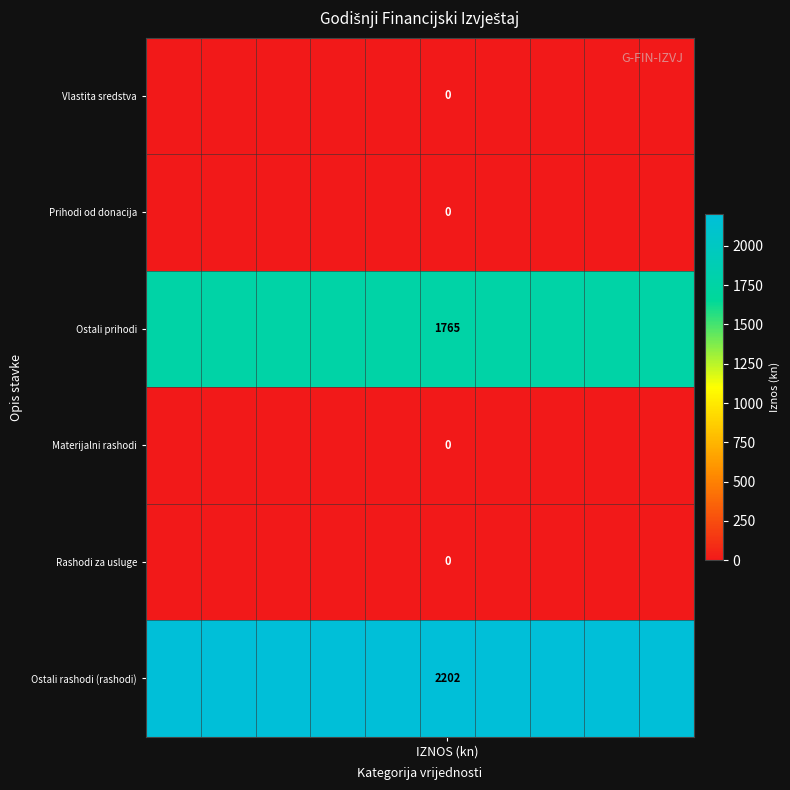

What is the spread (max minus min) of values at 6?

2202